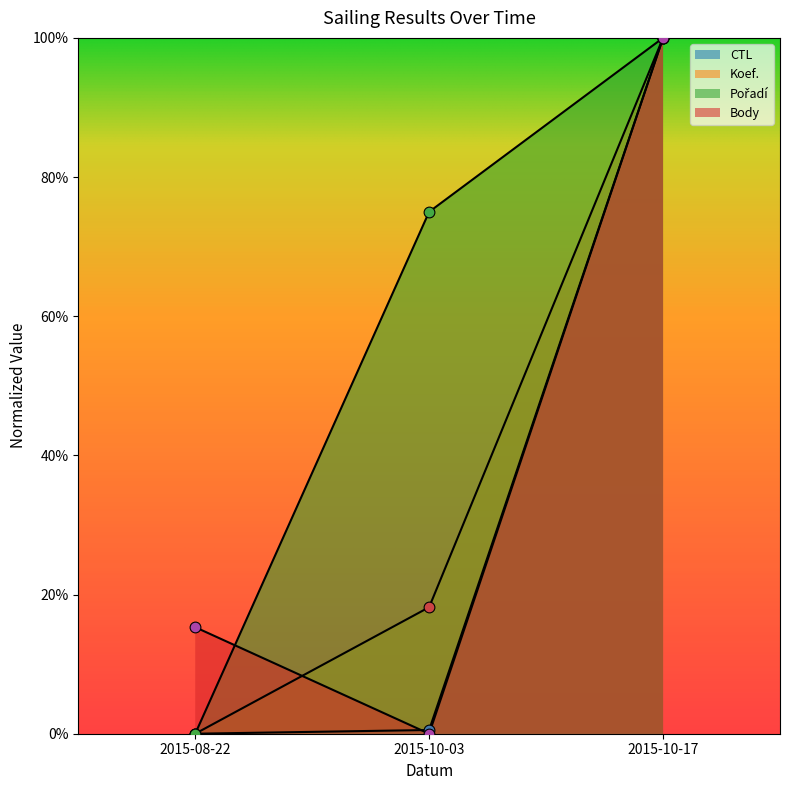

Which series reaches the maximum Y coordinate?

CTL